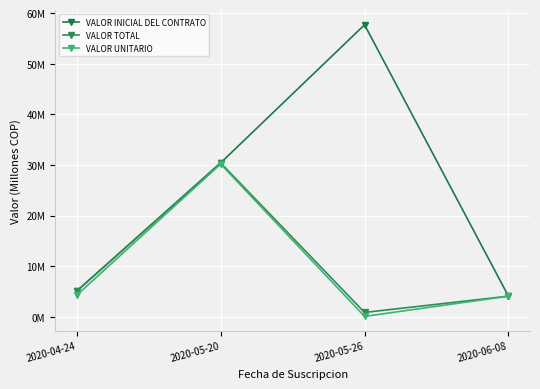

What is the smallest value displayed?

0.1